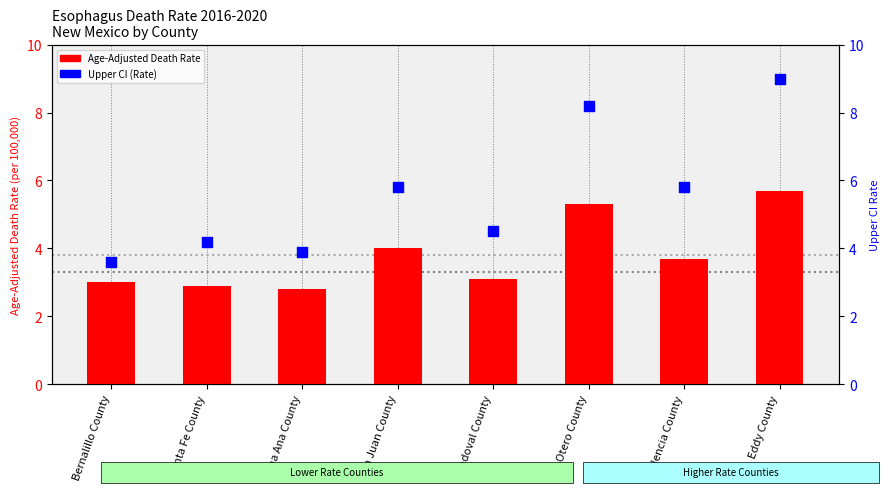

What are all the series names shown in the legend?

Age-Adjusted Death Rate, Upper CI (Rate)